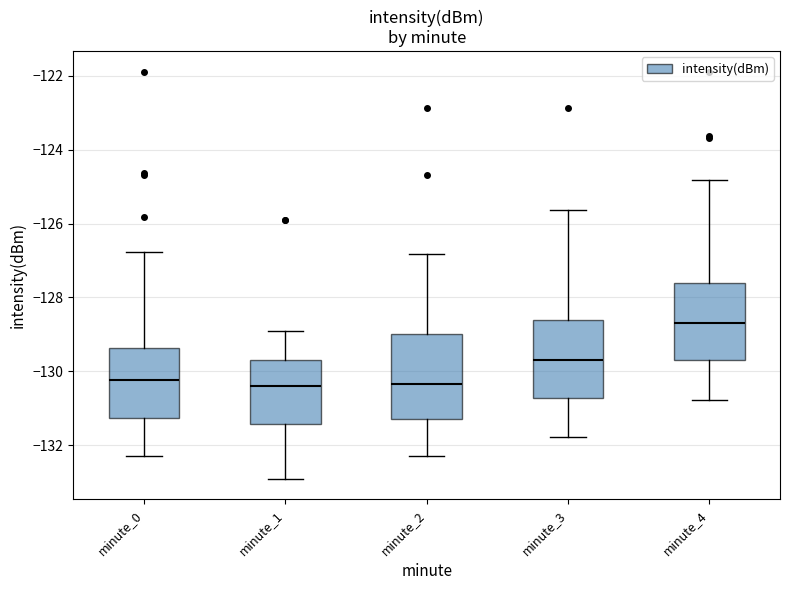

Reading left to right, transcribe this box plot: for each box, give where its median line is, the range the box spans, and where its two whiskers end, as read against the y-axis. The values are not printed on the chart, so give them approximately, as read against the axis.

minute_0: median -130.2, box -131.2 to -129.4, whiskers -132.2 to -126.8
minute_1: median -130.4, box -131.4 to -129.6, whiskers -133.0 to -129.0
minute_2: median -130.4, box -131.2 to -129.0, whiskers -132.2 to -126.8
minute_3: median -129.6, box -130.8 to -128.6, whiskers -131.8 to -125.6
minute_4: median -128.6, box -129.6 to -127.6, whiskers -130.8 to -124.8